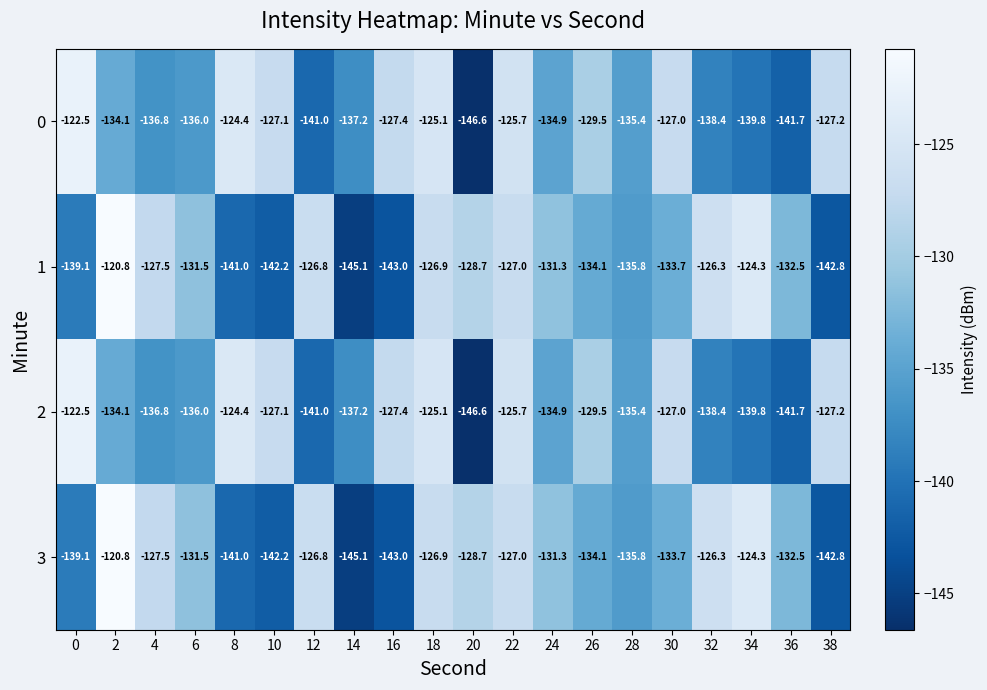

Is it true that 3 equals -128.7 at 20?

True